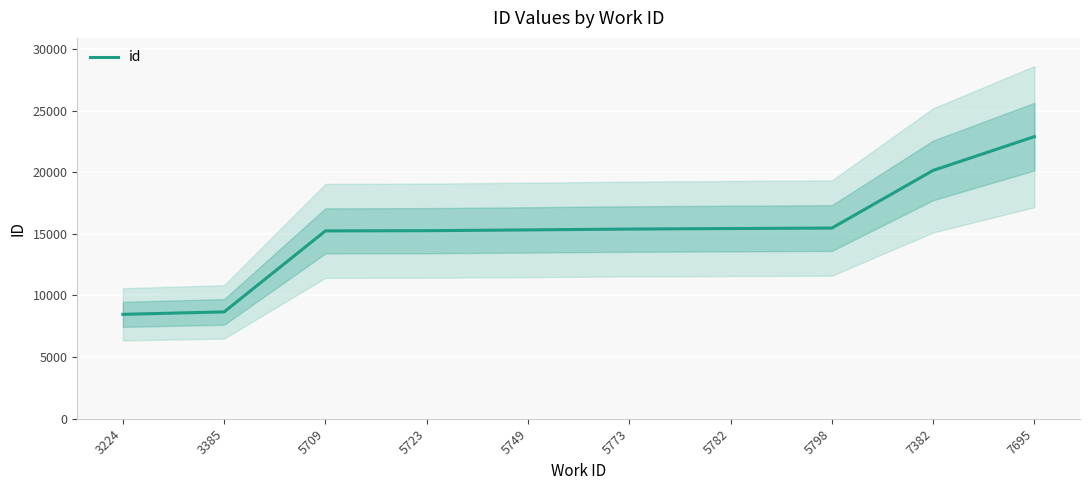

List the labels in order of value, smallest first.

3224, 3385, 5709, 5723, 5749, 5773, 5782, 5798, 7382, 7695